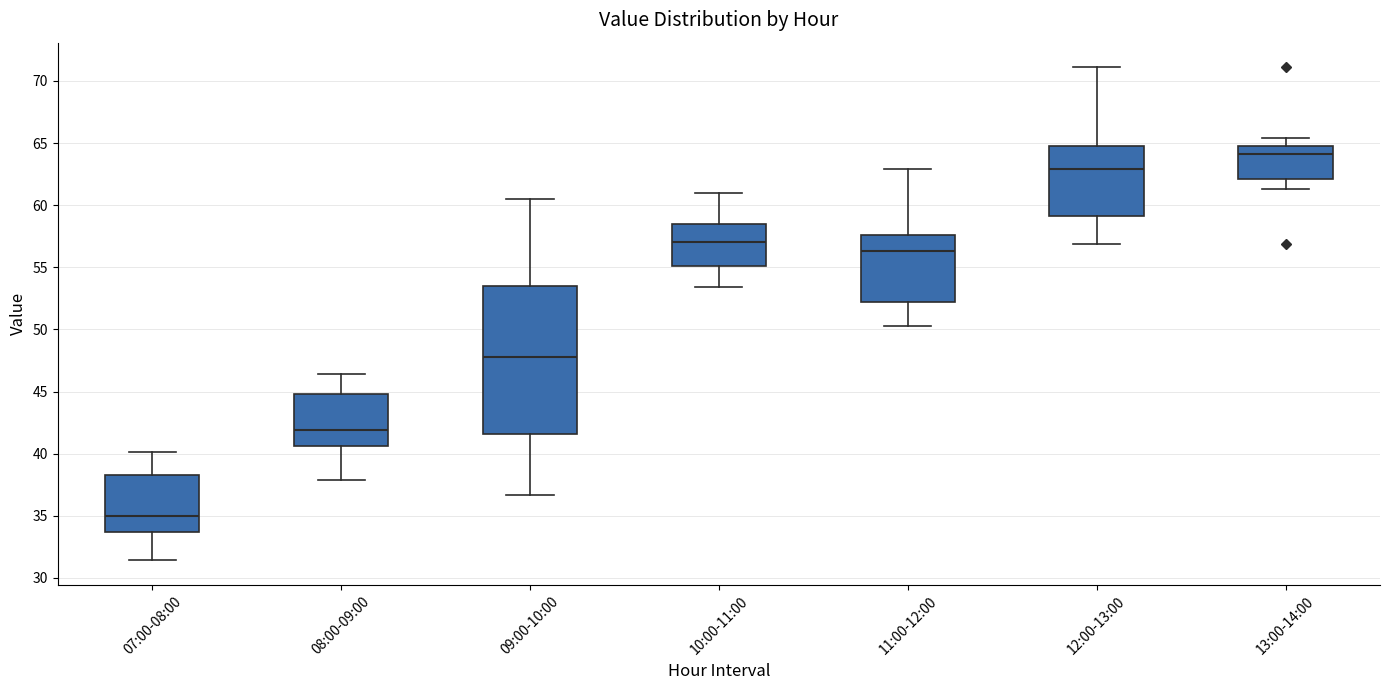

Which box's median line is the highest?

13:00-14:00